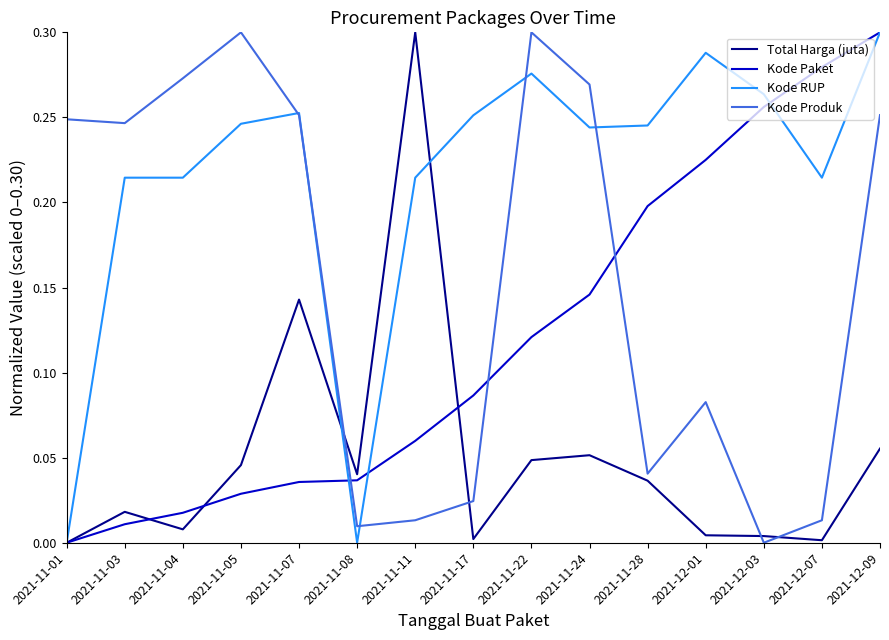

List the series in order of their overall mean, lowest first.

Total Harga (juta), Kode Paket, Kode Produk, Kode RUP